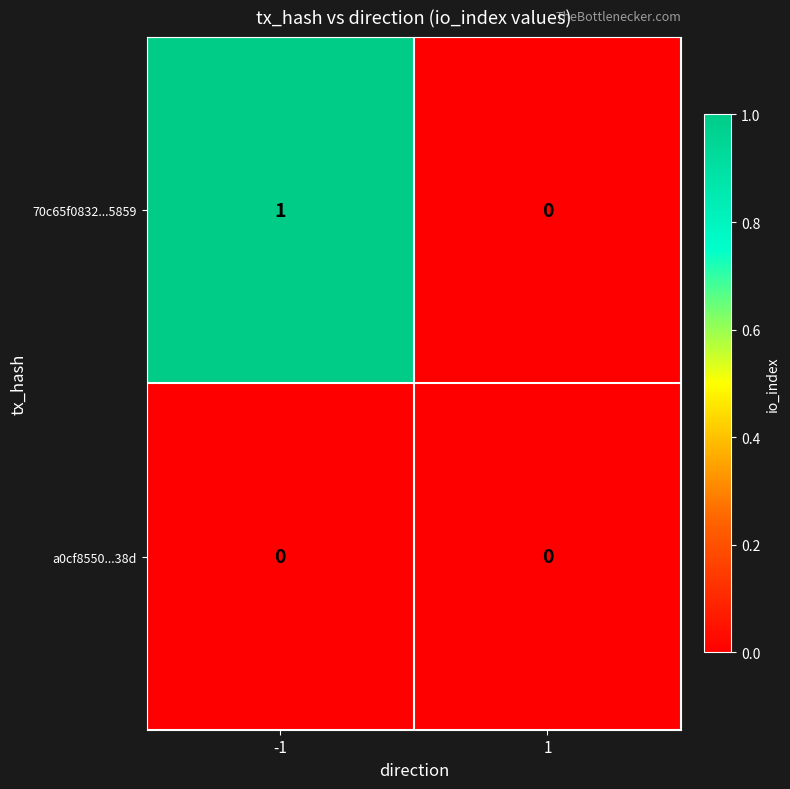

Which series has the largest total across all categories?

70c65f0832...5859